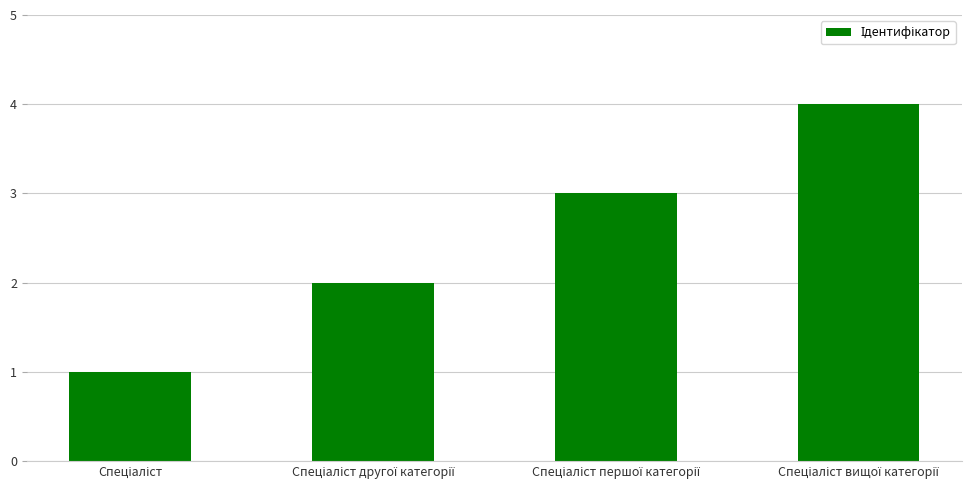

What is the difference between the maximum and minimum values?

3